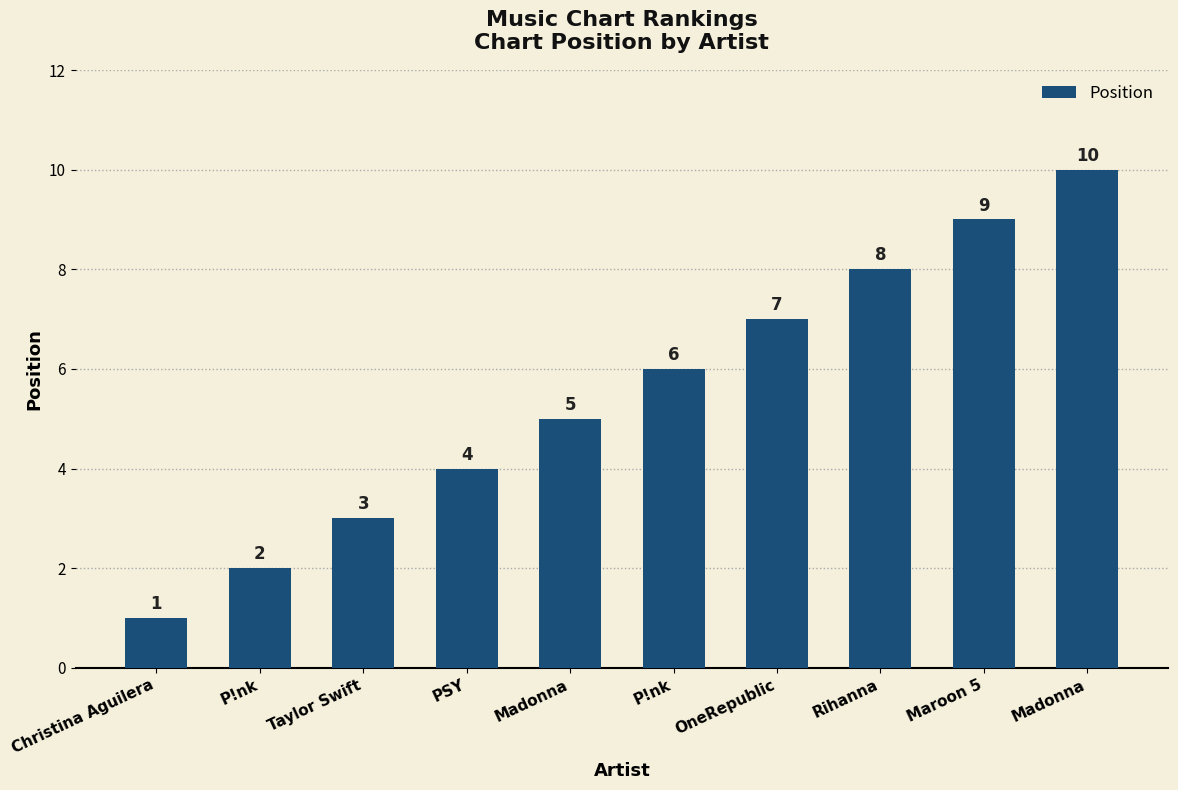

At which category does the chart reach its peak across all series?

Madonna